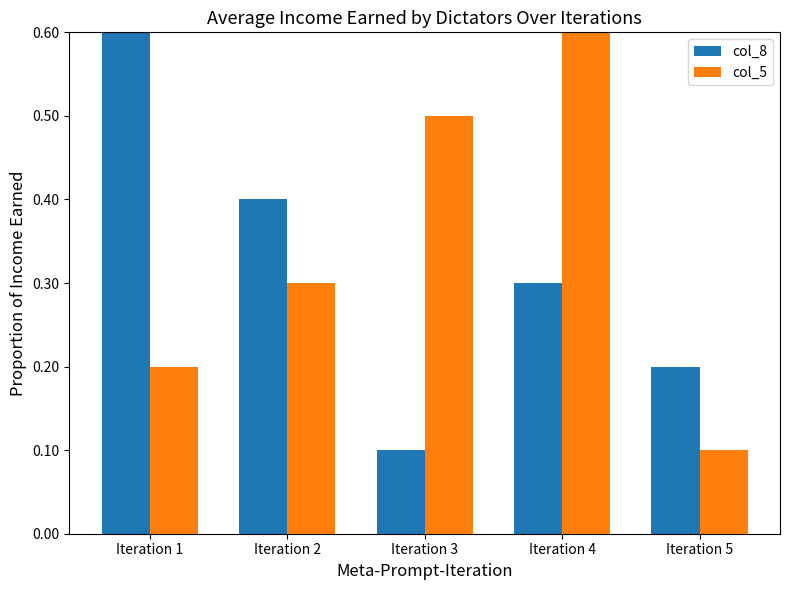

Rank the categories by col_8 value from lowest to highest.

Iteration 3, Iteration 5, Iteration 4, Iteration 2, Iteration 1